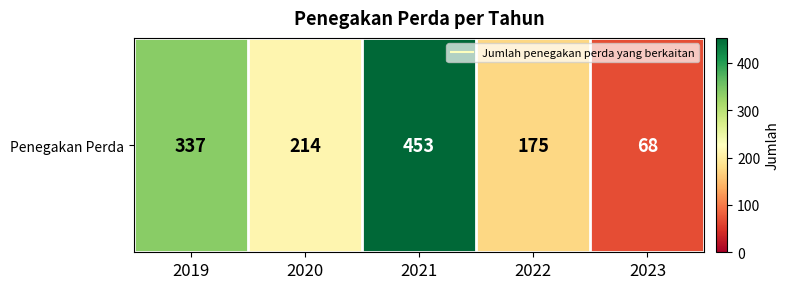

Reading left to right, list all the values displayed in this chart.

337	214	453	175	68